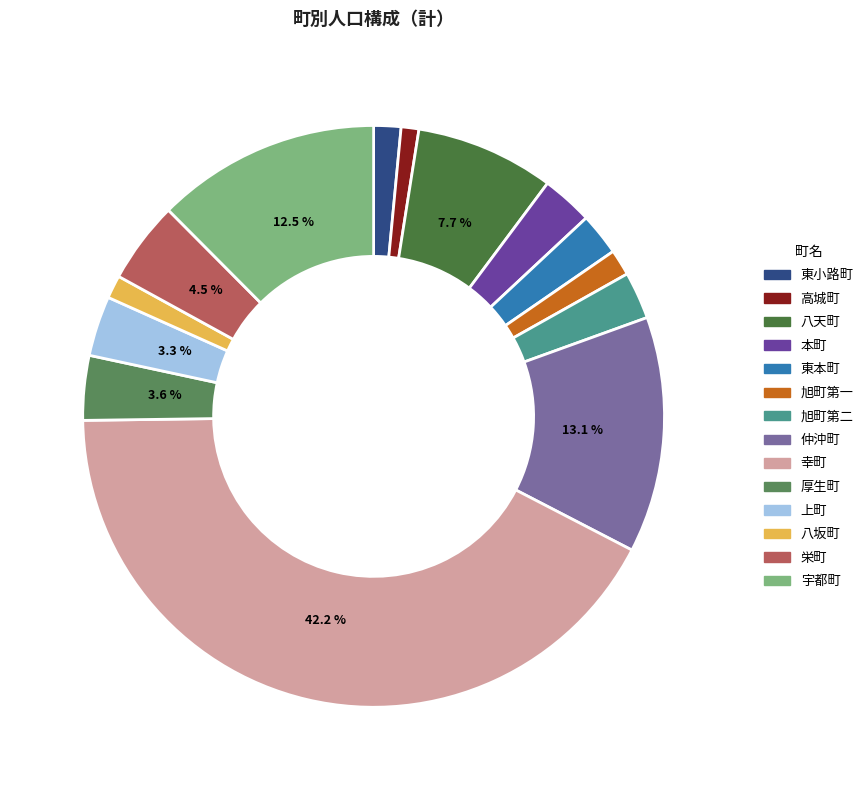

True or false: 八天町 accounts for 8% of the total.

True